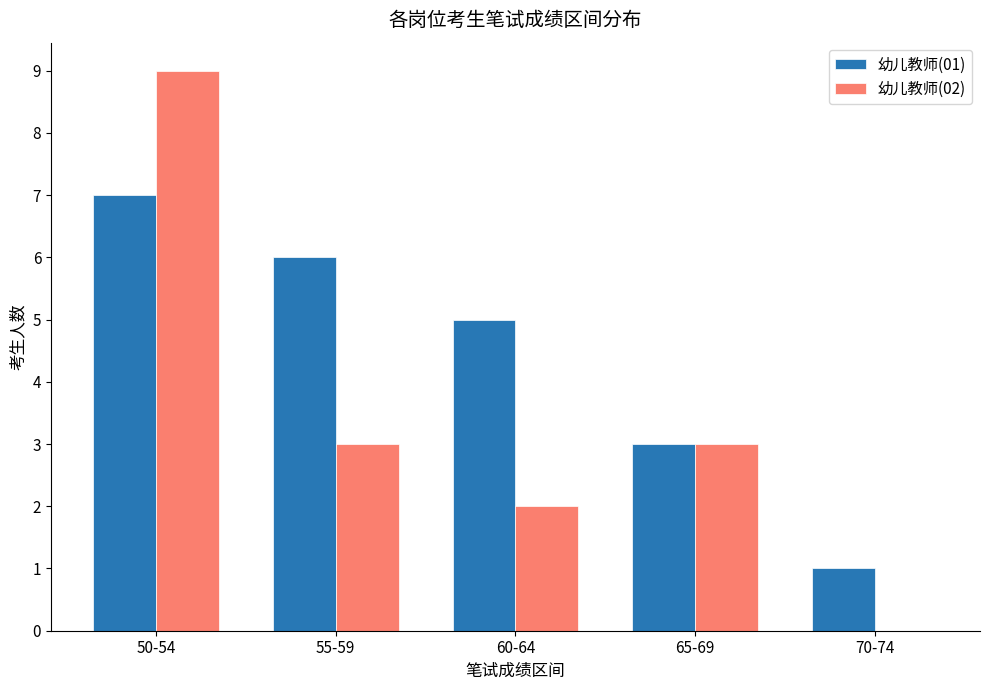

Reading right to left, transcribe all the data shown in this chart.

幼儿教师(01): 1	3	5	6	7
幼儿教师(02): 0	3	2	3	9